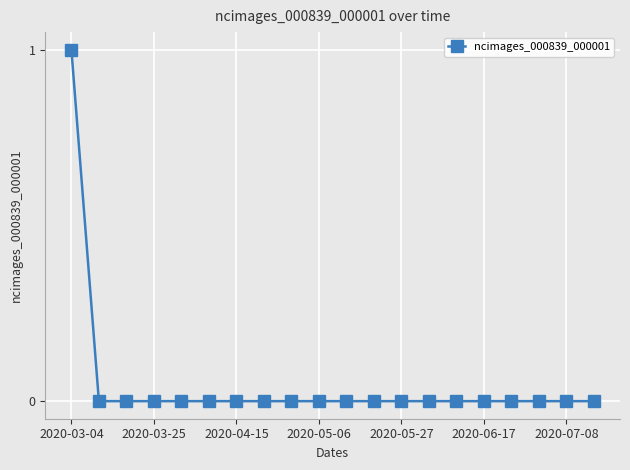

Count the number of data series in this chart.

1